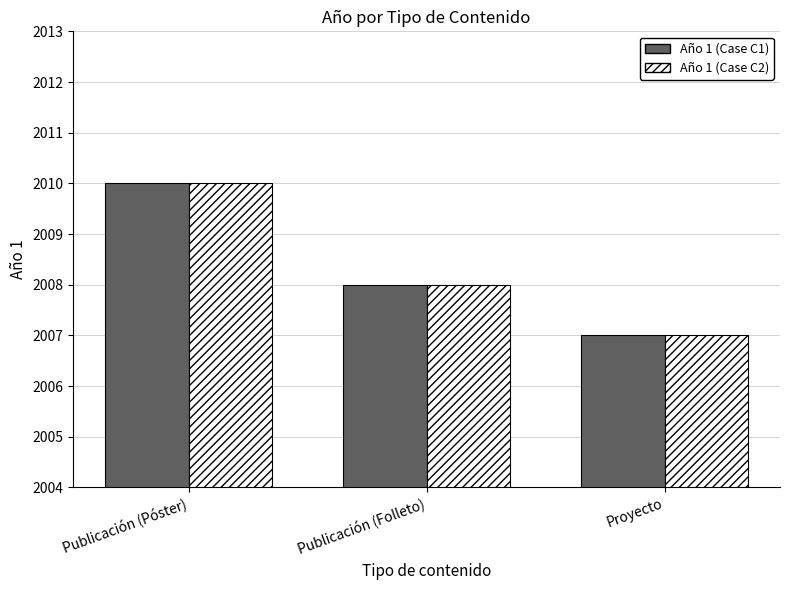

The Año 1 (Case C1) series shows 518 at Publicación (Folleto). True or false?

False